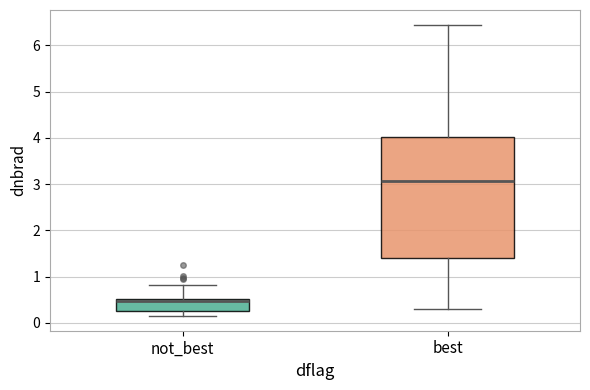

Which box is the tallest, from its lower edge to its upper edge?

best